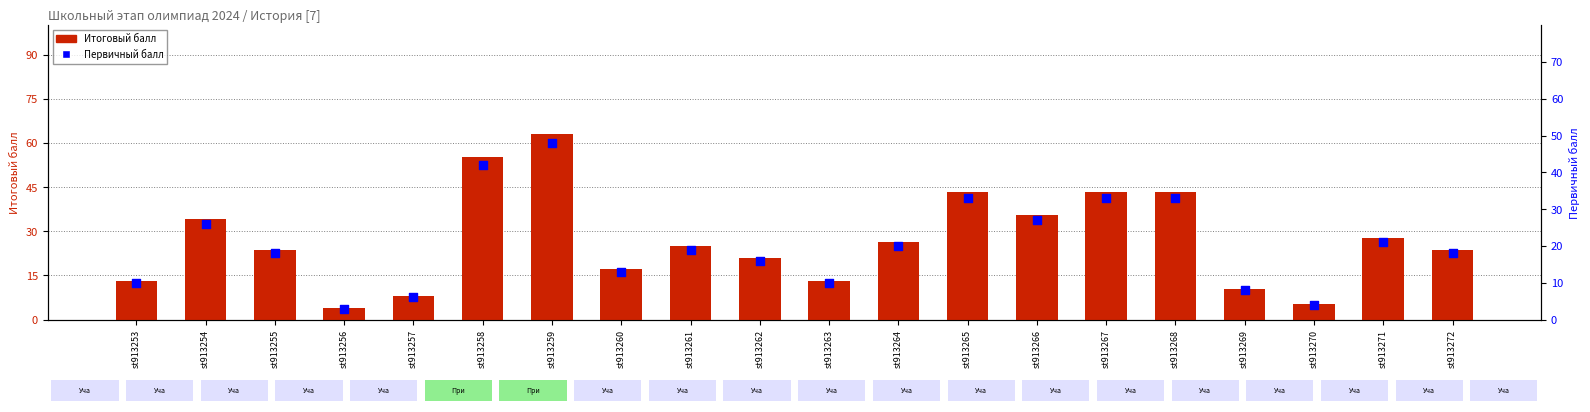

At which category is the sum across all series the highest?

st913259